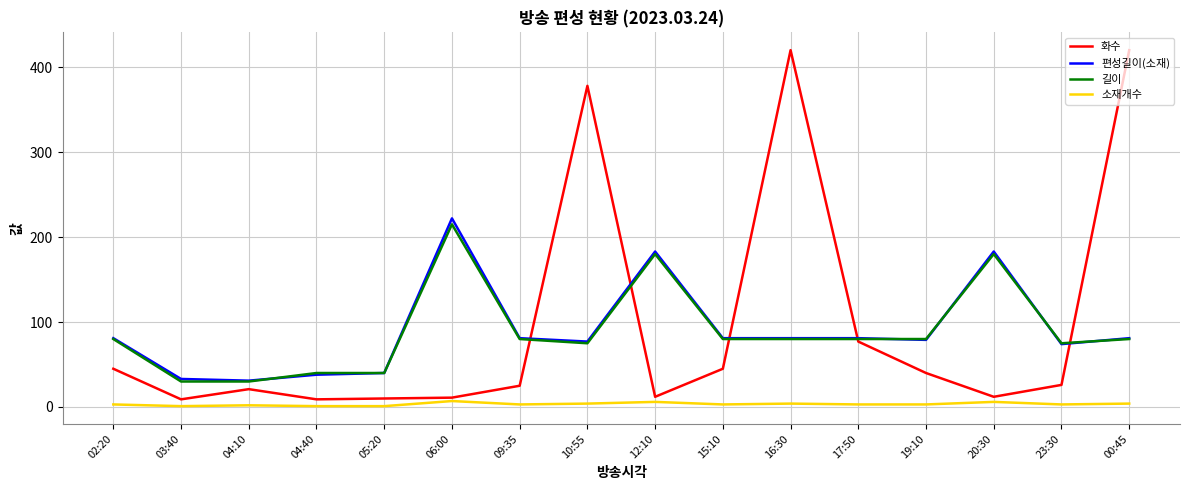

The 편성길이(소재) series shows 34 at 00:45. True or false?

False